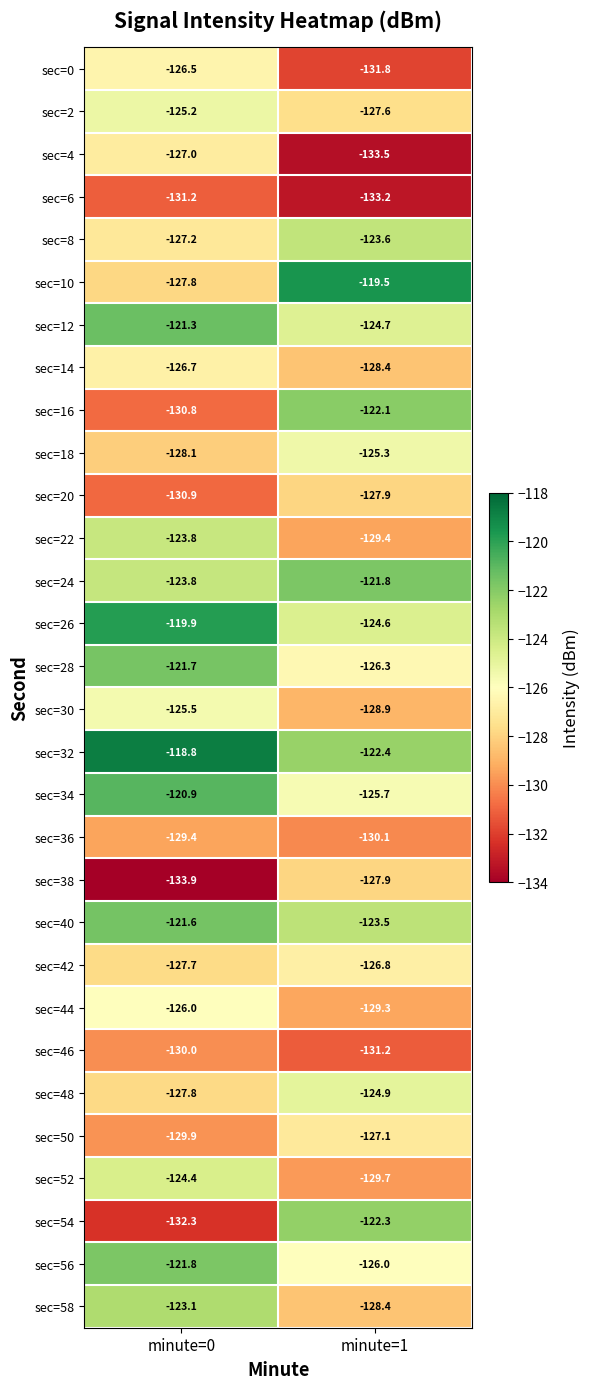

What is the total value across all series at minute=0?

-3785.0